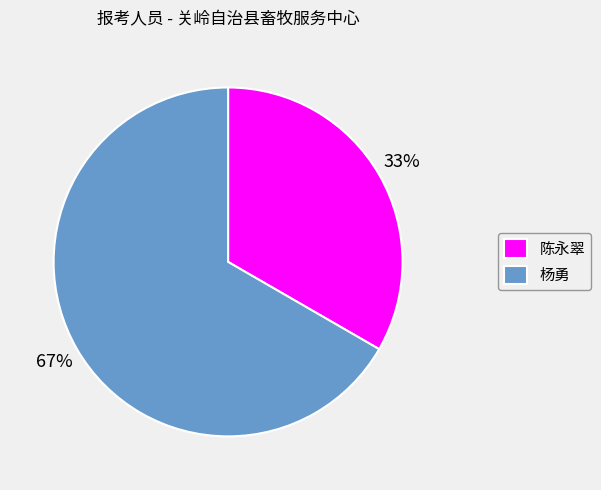

To the nearest percent, what is the combined percentage of 杨勇 and 陈永翠?

100%